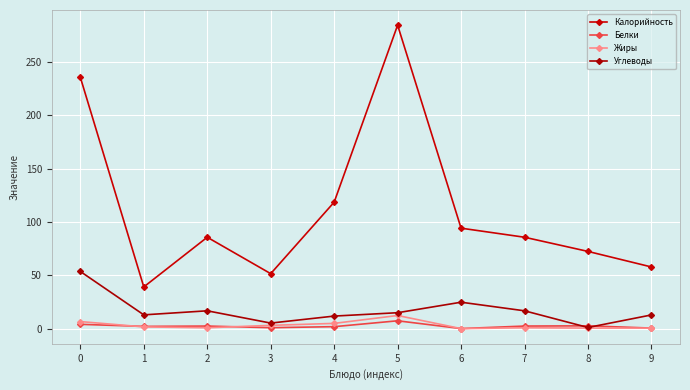

Count the number of categories in the chart.

10